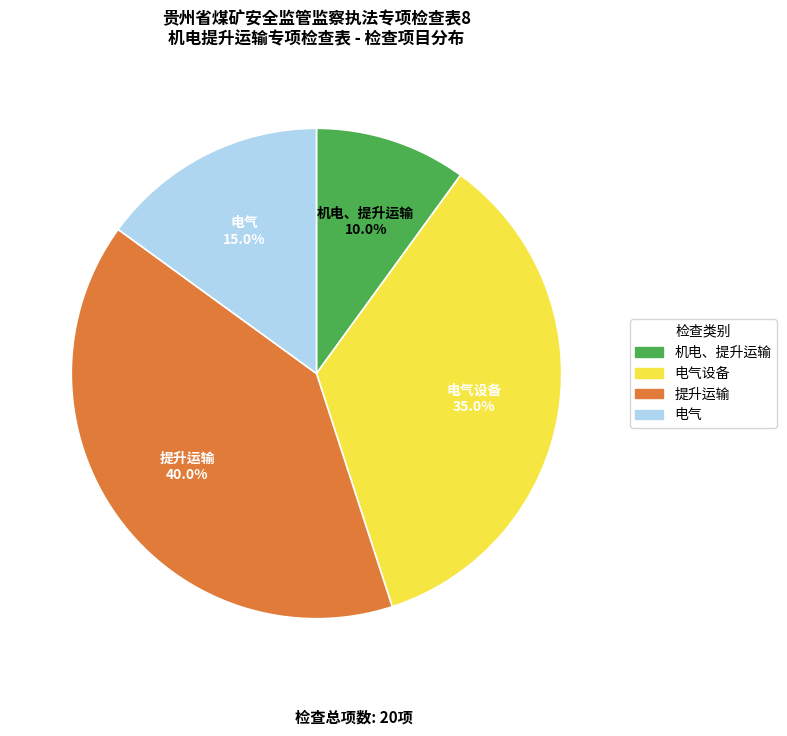

Which slice is the smallest?

机电、提升运输